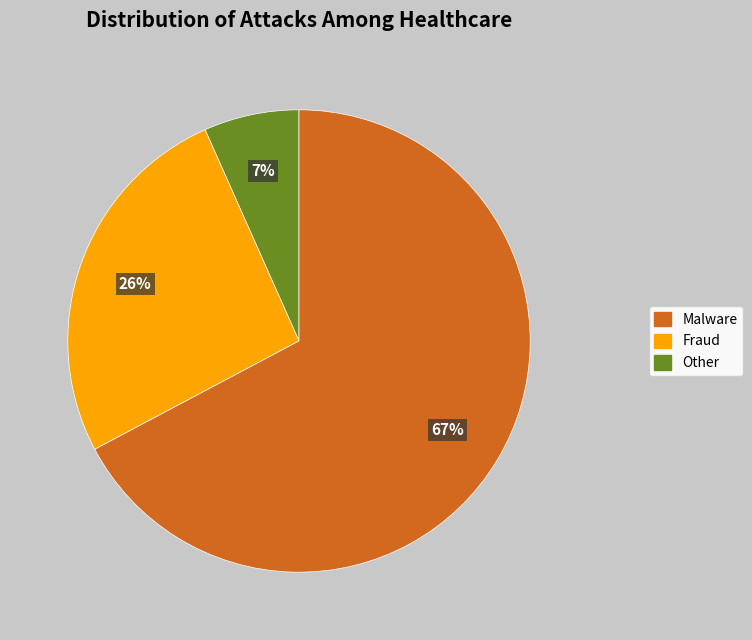

Is there any slice that represents more than half of the pie?

Yes